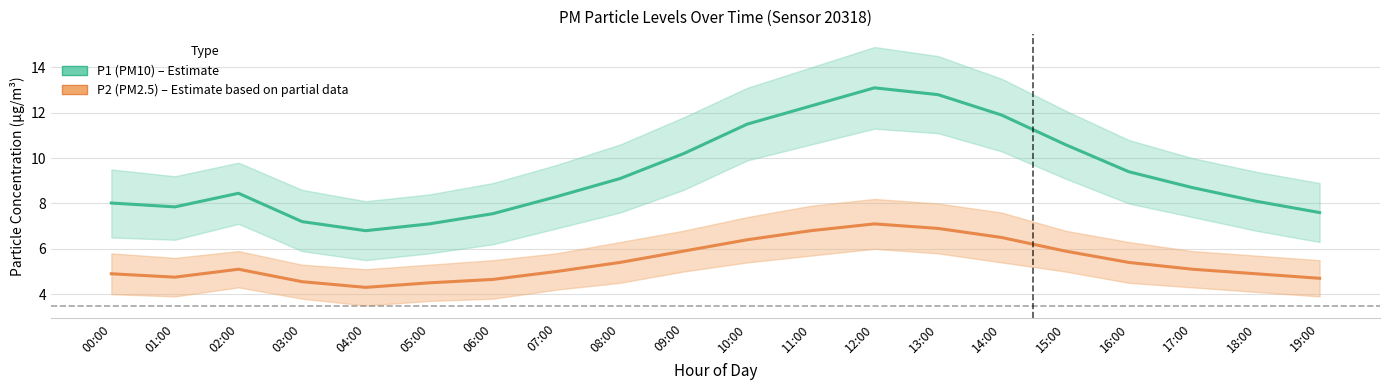

Which series has the largest total across all categories?

P1 (PM10)